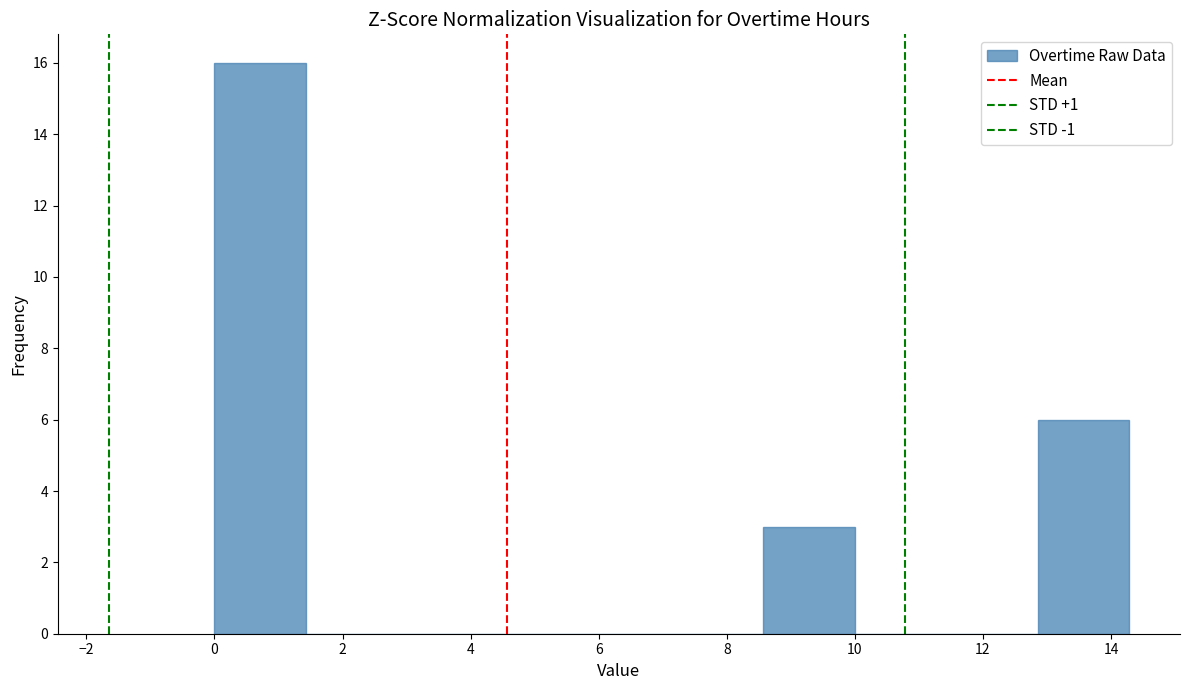

Reading left to right, transcribe this chart: for each bar, give the range it covers on the x-axis and its height. Neither the bar edges nor the heights are printed on the chart, so give them approximately, as read against the axes.

0.0 to 1.4: 16
1.4 to 2.8: 0
2.8 to 4.2: 0
4.2 to 5.8: 0
5.8 to 7.2: 0
7.2 to 8.6: 0
8.6 to 10.0: 3
10.0 to 11.4: 0
11.4 to 12.8: 0
12.8 to 14.2: 6